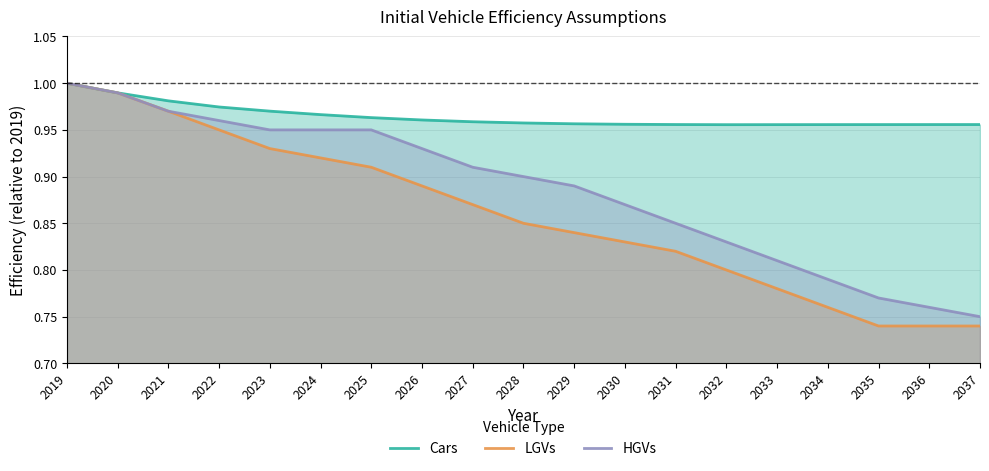

At which category is the sum across all series the highest?

2019